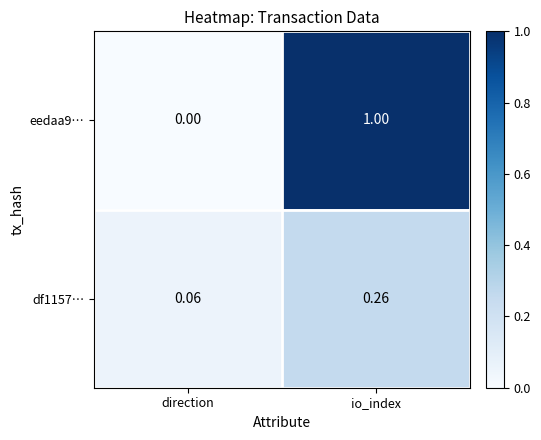

Which category has the lowest value across all series?

direction